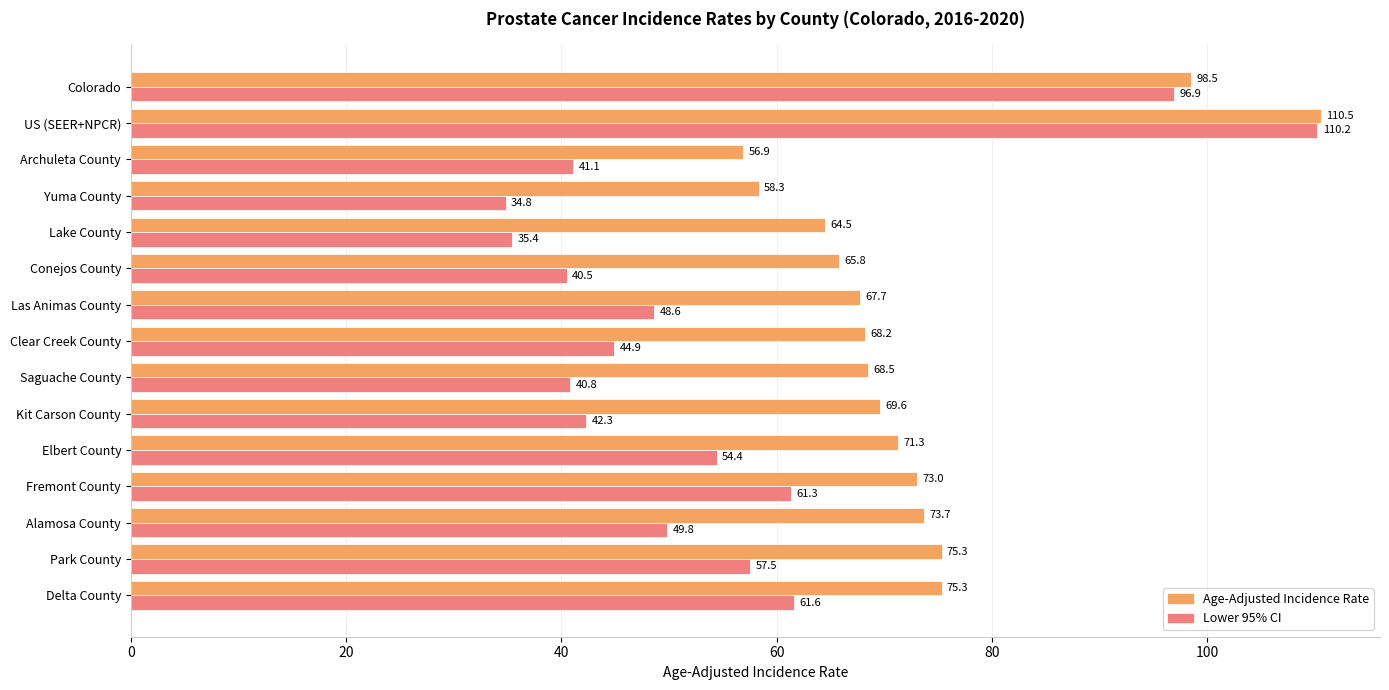

Is it true that Age-Adjusted Incidence Rate equals 112.1 at Alamosa County?

False